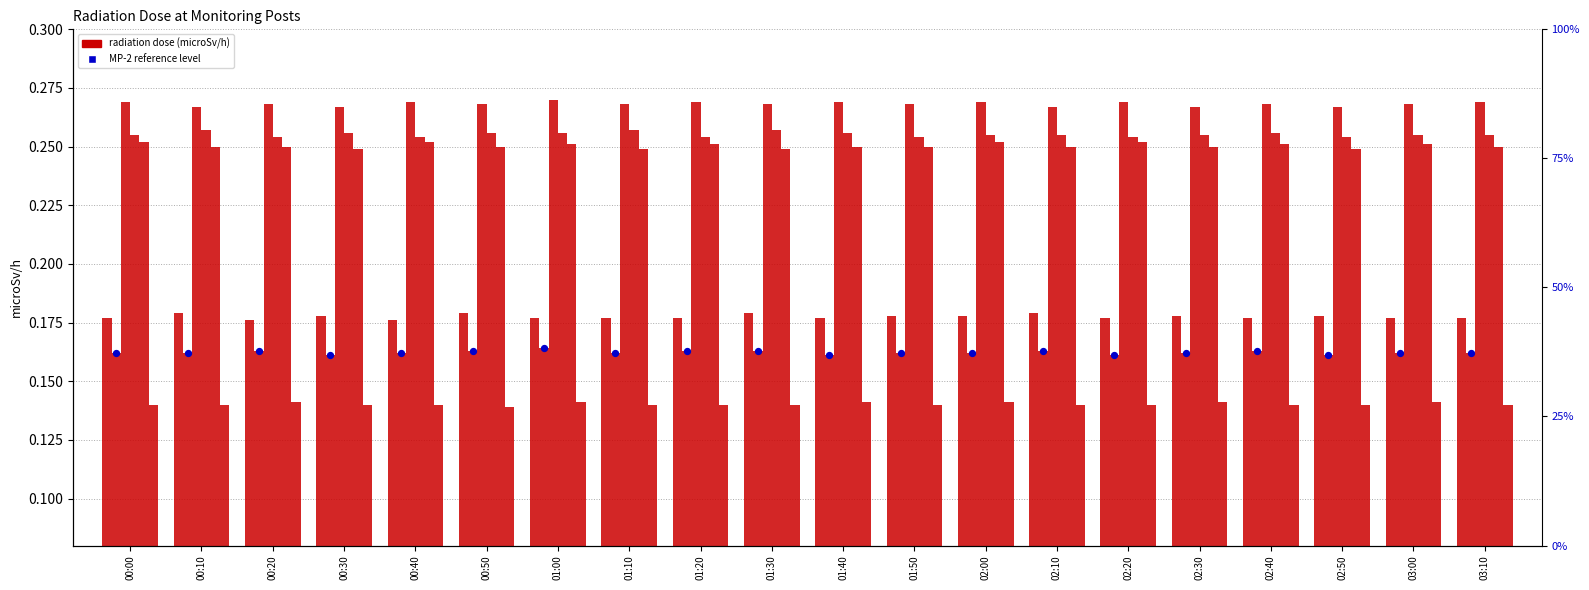

Is the value of MP-2(microSv/h) at 03:10 greater than the value of MP-4(microSv/h) at 00:10?

No